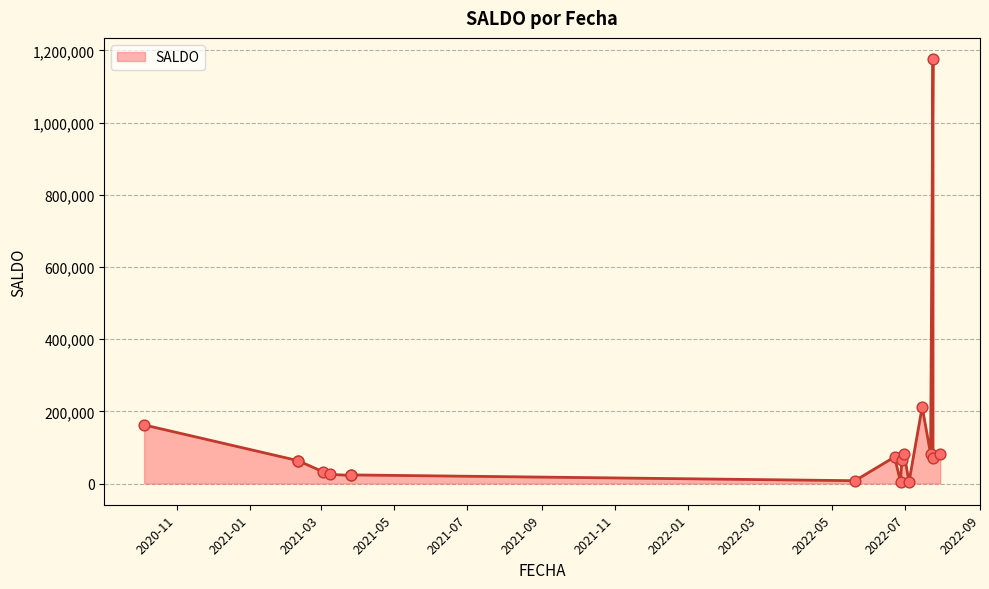

What is the ratio of the value at 2021-02-10 to the value at 2021-03-26?

2.8